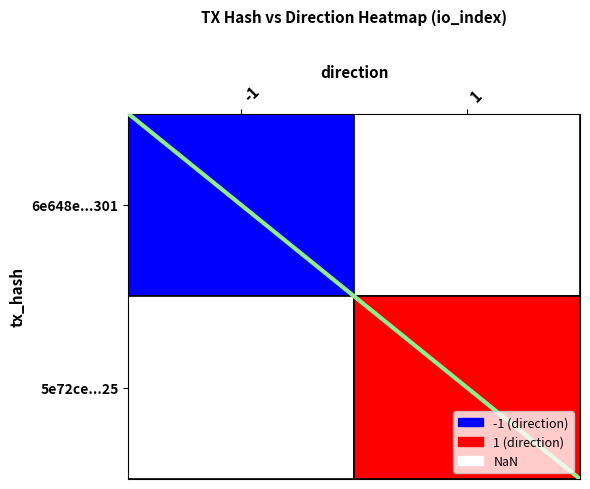

What is the difference between the 5e72ceb791b565e6df1865a277f00c420ee0e25 values at 1 and -1?

2